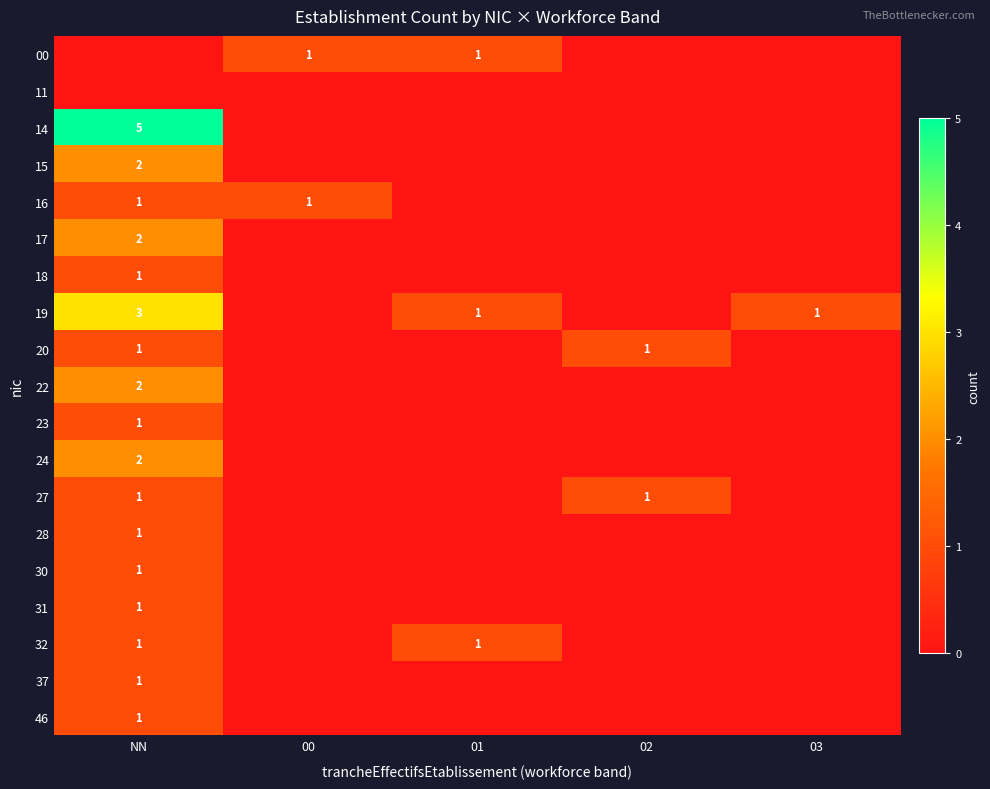

The value of 16 at 00 is 2. True or false?

False